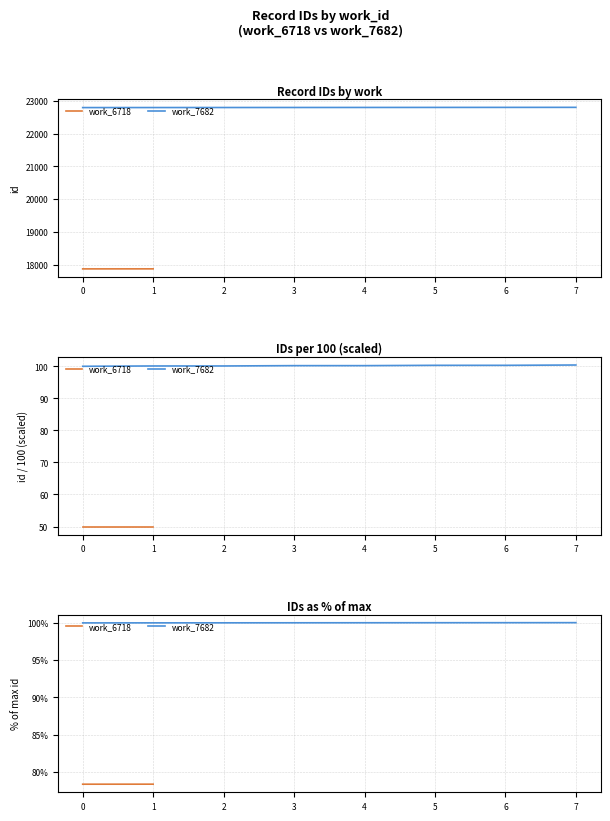

The value at 5 is 5665. True or false?

False